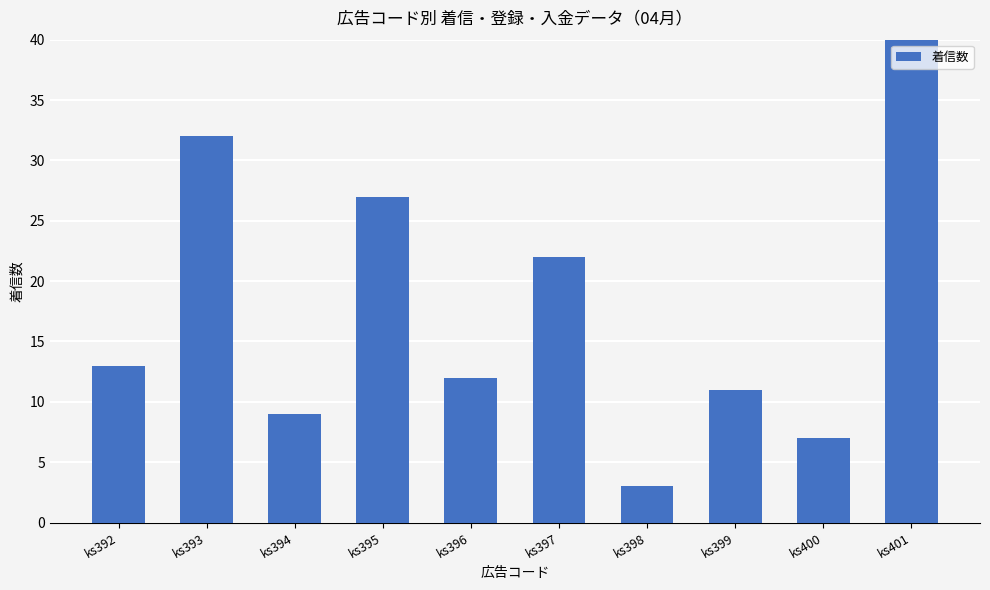

What is the sum of the values at ks401 and ks393?

129